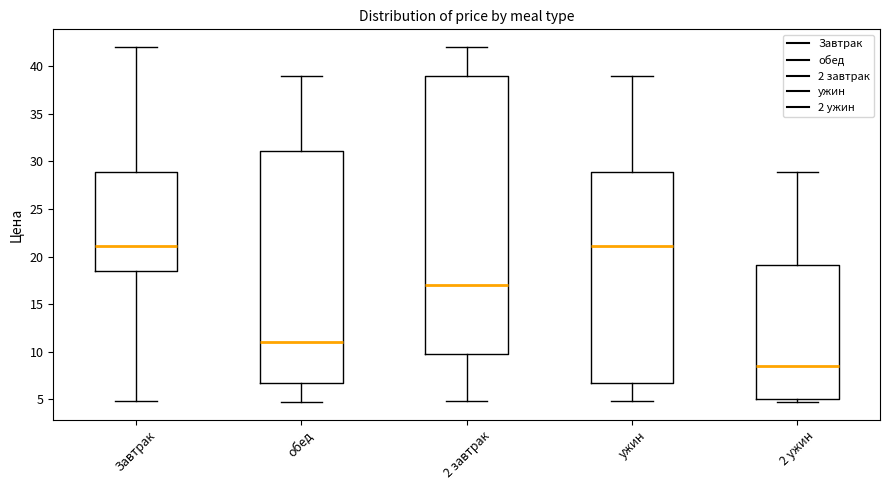

Where does the upper whisker of the box for 2 ужин end on the y-axis? The values are not printed on the chart, so give them approximately, as read against the axis.

29.0